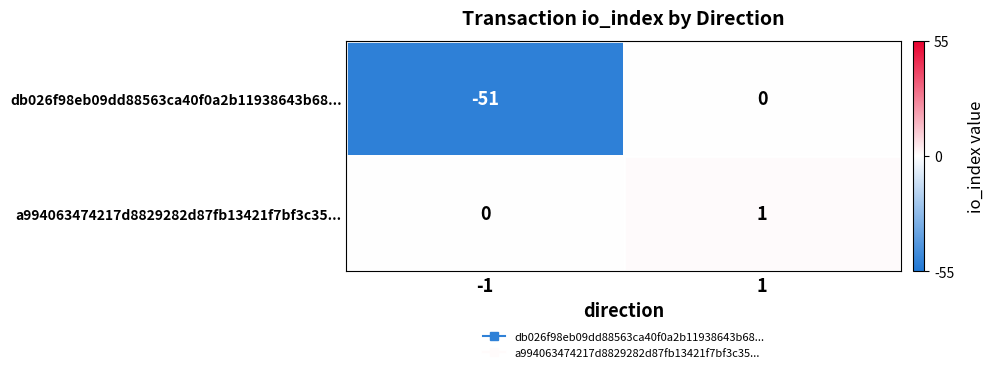

The a994063474217d8829282d87fb13421f7bf3c35... series shows 2 at 1. True or false?

False